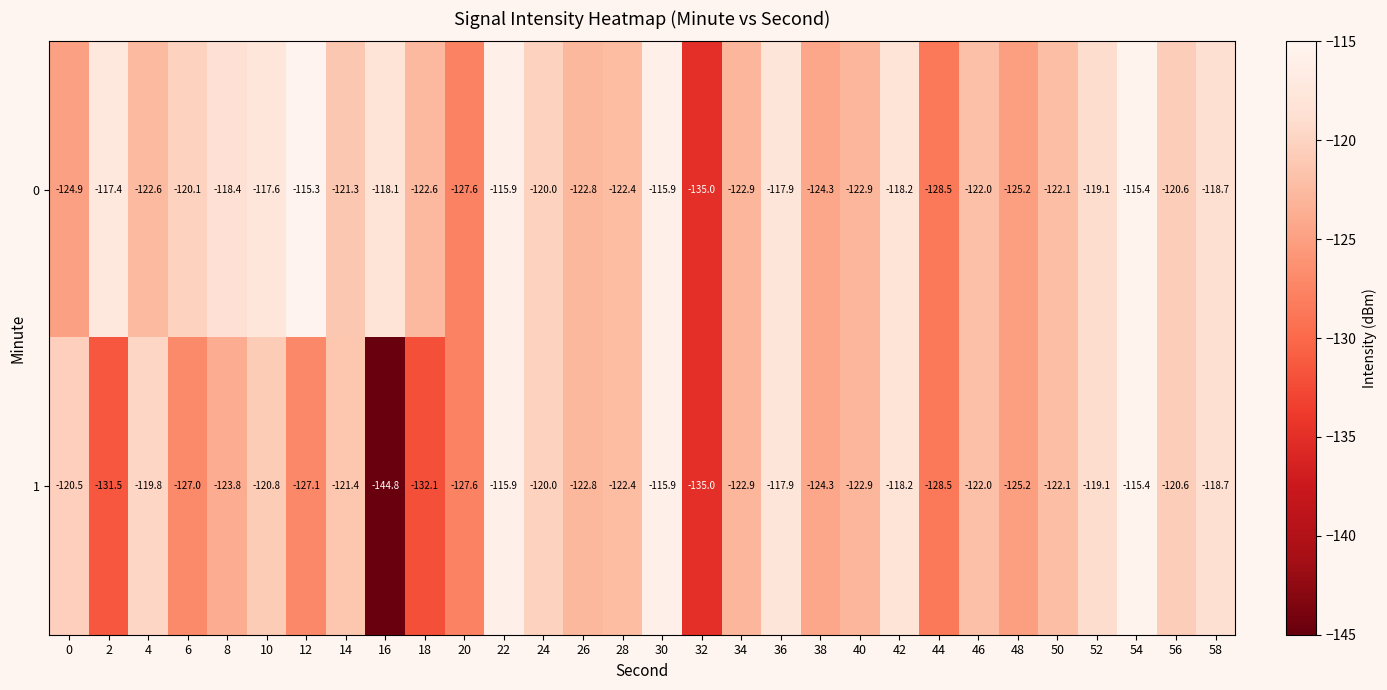

Is it true that 1 equals -71.7 at 26?

False